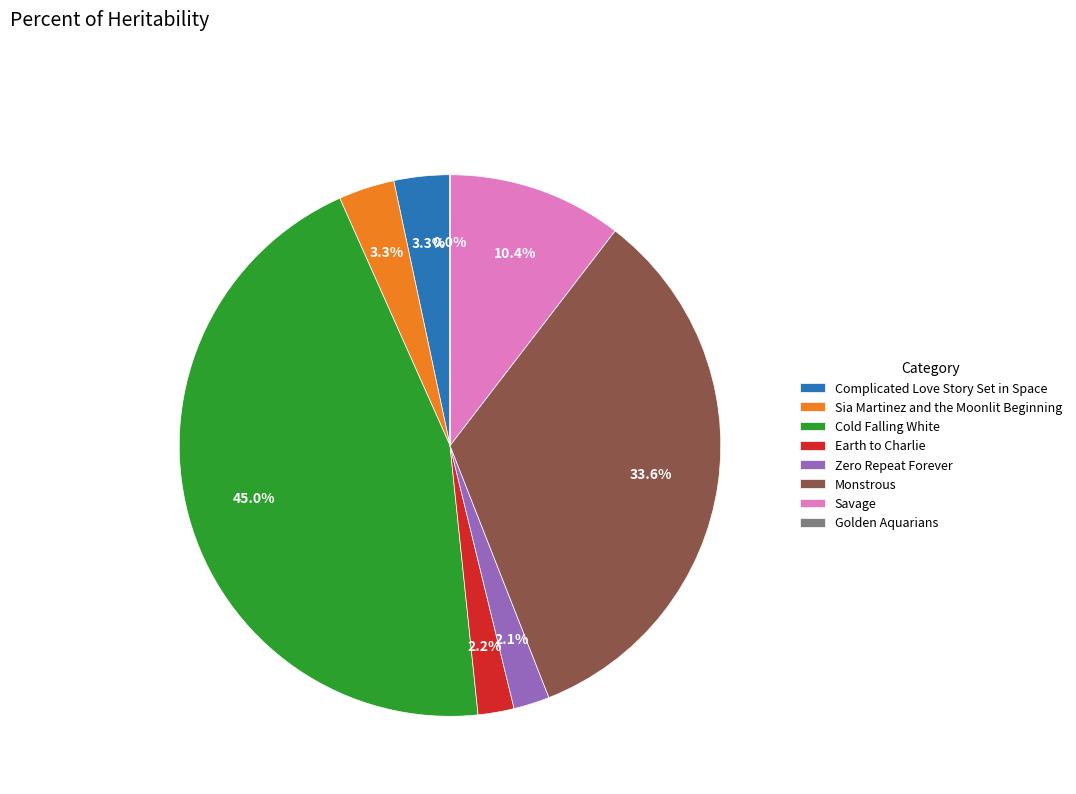

To the nearest percent, what is the difference between the largest and smallest slice percentages?

45%